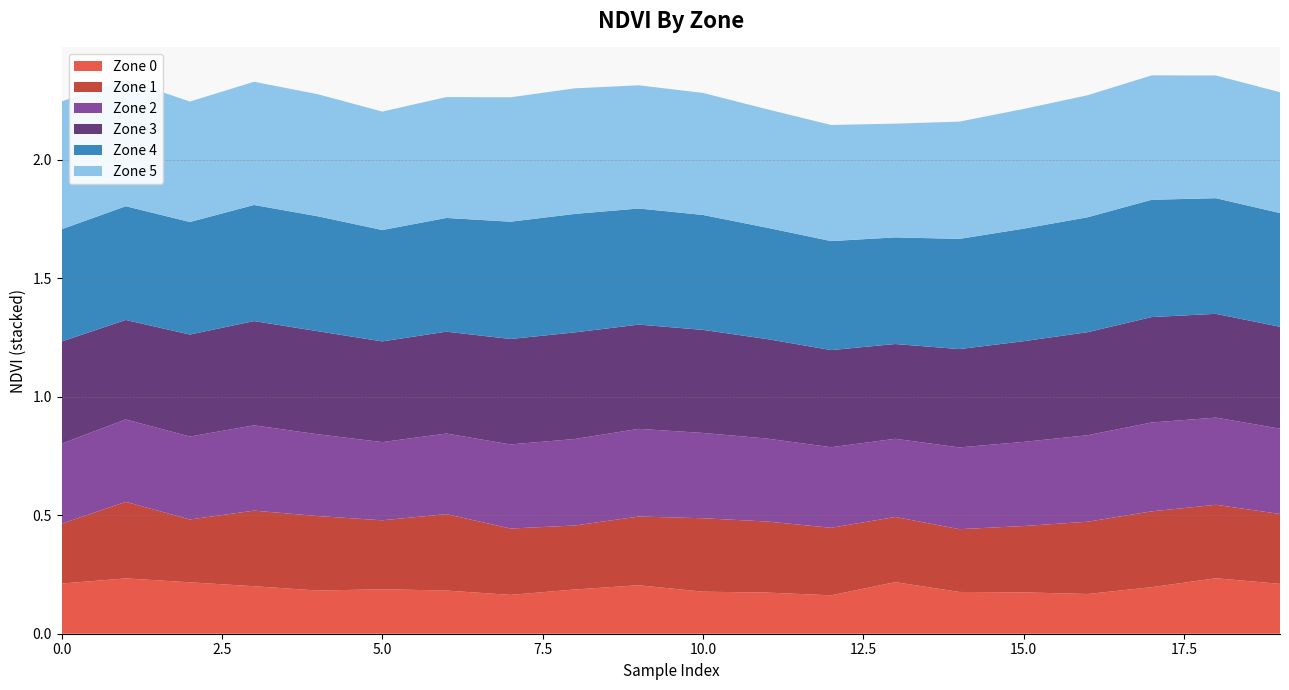

Reading left to right, extract all data points from this chart.

Zone 0: 0.2	0.2	0.2	0.2	0.2	0.2	0.2	0.2	0.2	0.2	0.2	0.2	0.2	0.2	0.2	0.2	0.2	0.2	0.2	0.2
Zone 1: 0.3	0.3	0.3	0.3	0.3	0.3	0.3	0.3	0.3	0.3	0.3	0.3	0.3	0.3	0.3	0.3	0.3	0.3	0.3	0.3
Zone 2: 0.3	0.3	0.3	0.4	0.3	0.3	0.3	0.4	0.4	0.4	0.4	0.3	0.3	0.3	0.3	0.4	0.4	0.4	0.4	0.4
Zone 3: 0.4	0.4	0.4	0.4	0.4	0.4	0.4	0.4	0.5	0.4	0.4	0.4	0.4	0.4	0.4	0.4	0.4	0.4	0.4	0.4
Zone 4: 0.5	0.5	0.5	0.5	0.5	0.5	0.5	0.5	0.5	0.5	0.5	0.5	0.5	0.5	0.5	0.5	0.5	0.5	0.5	0.5
Zone 5: 0.5	0.5	0.5	0.5	0.5	0.5	0.5	0.5	0.5	0.5	0.5	0.5	0.5	0.5	0.5	0.5	0.5	0.5	0.5	0.5